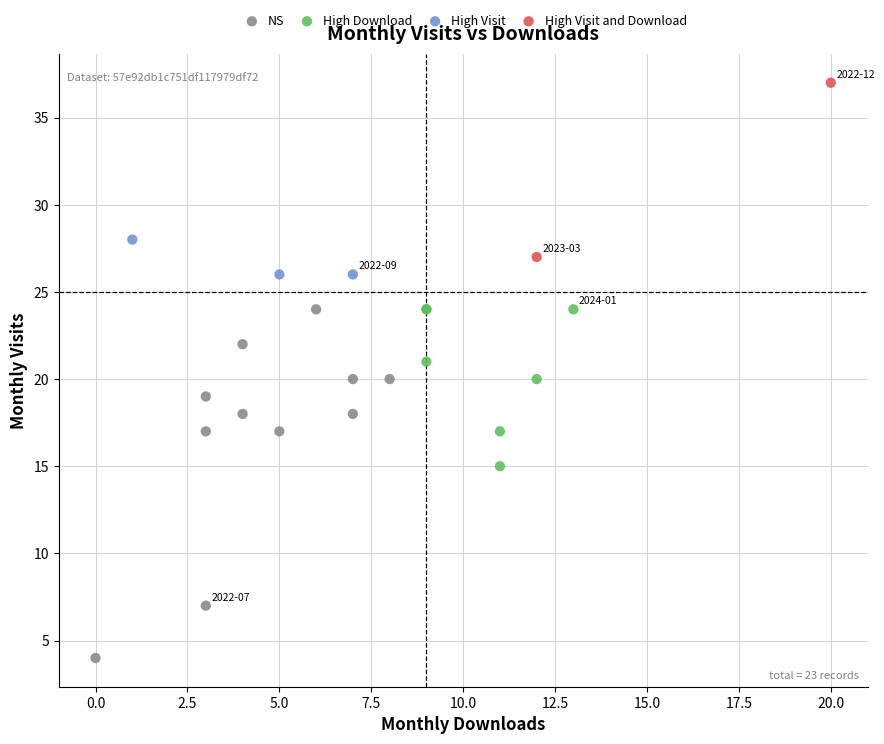

Which series reaches the maximum Y coordinate?

High Visit and Download